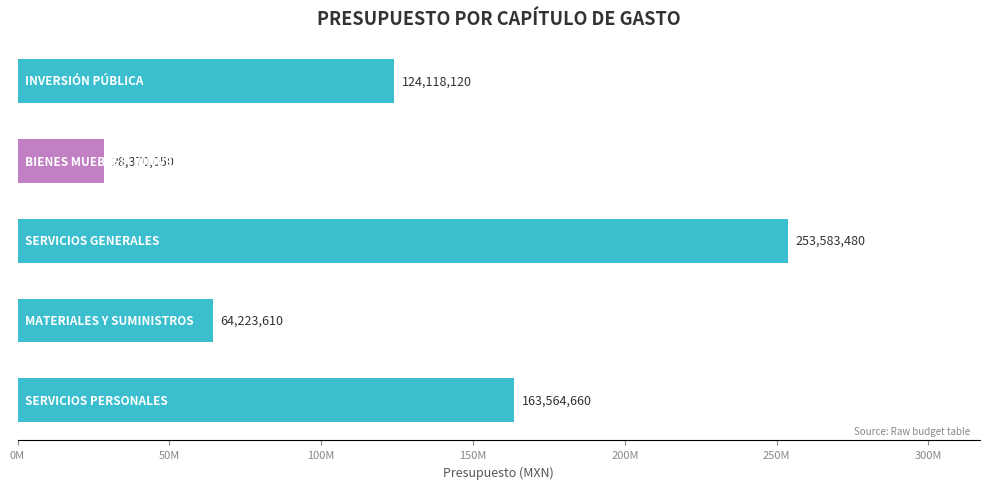

Are the bars horizontal?

Yes